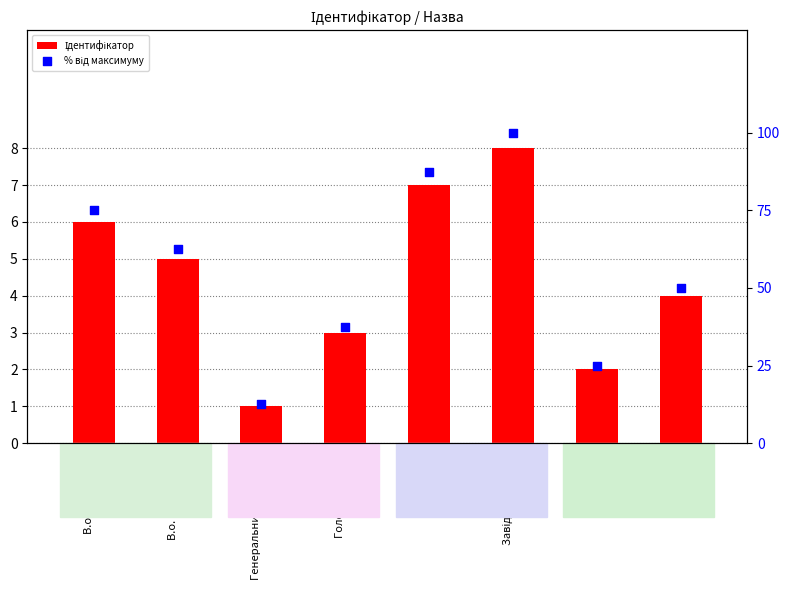

Which series contains the highest Y value?

% від максимуму